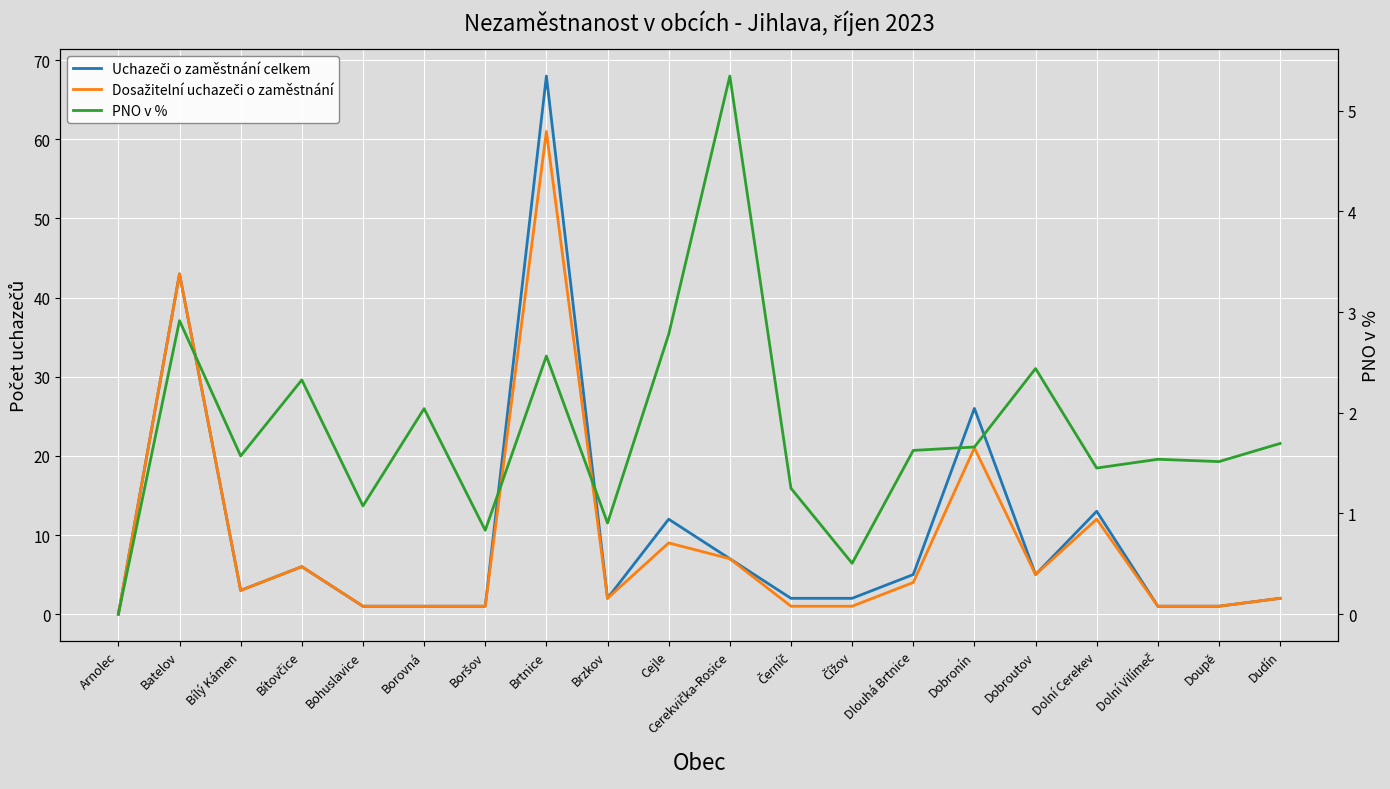

How many positive values does the Dosažitelní uchazeči o zaměstnání series have?

19